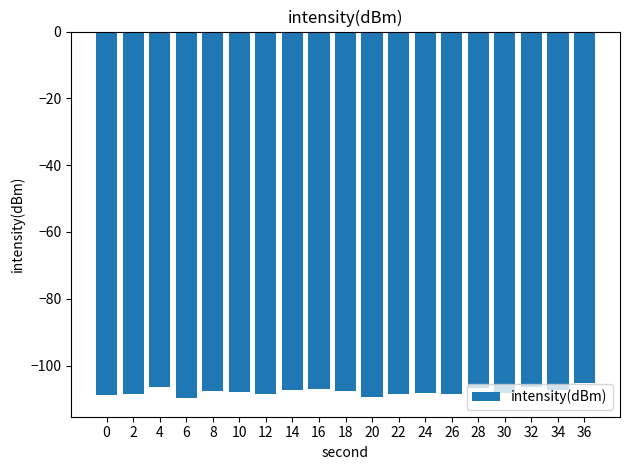

What is the change in value from 0 to 4?

+2.4